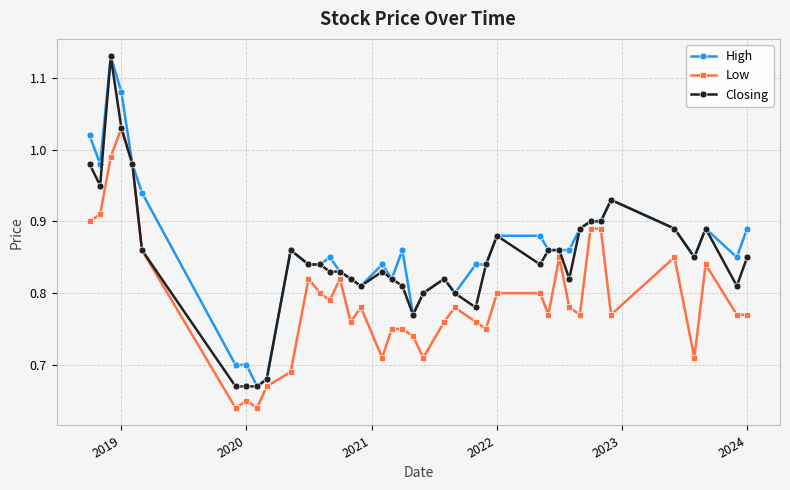

List the series in order of their overall mean, highest first.

High, Closing, Low